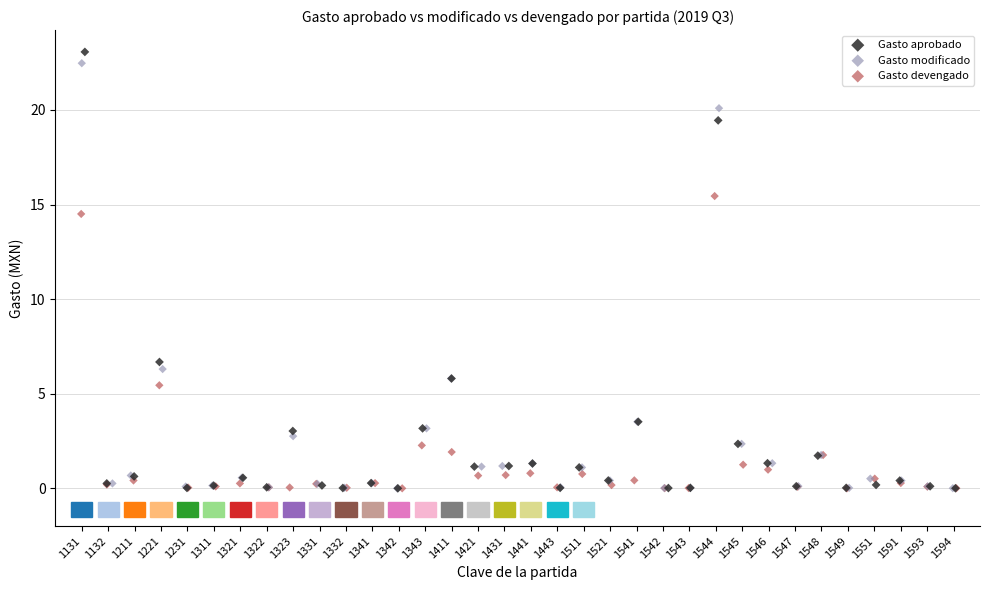

Which series has the widest spread of Y values?

Gasto aprobado